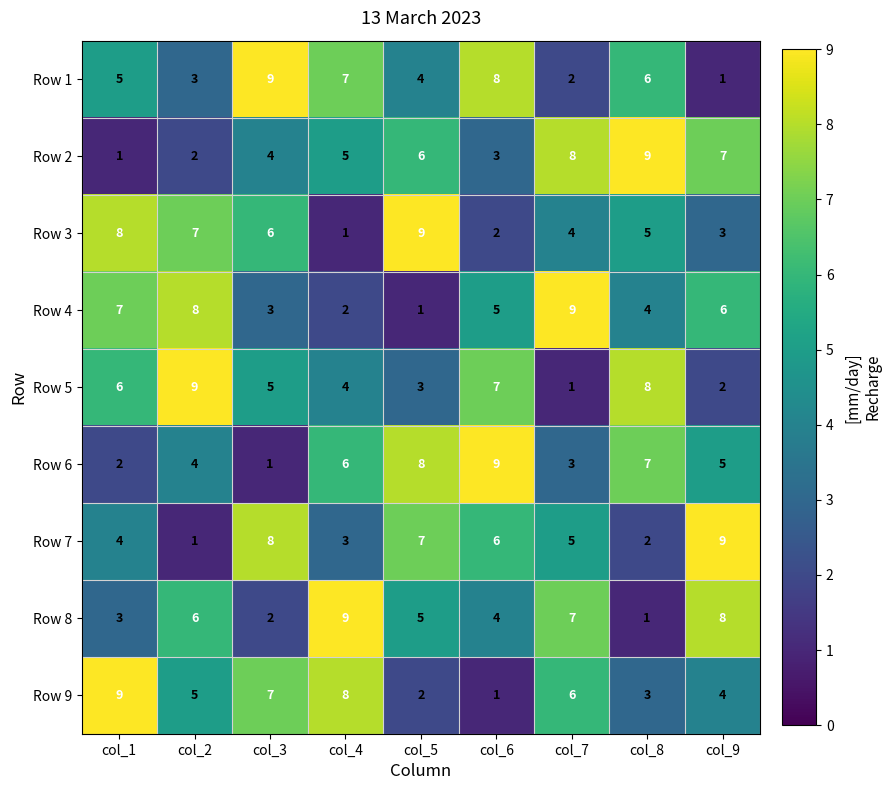

At which label is Row 7 closest to 5?

col_7